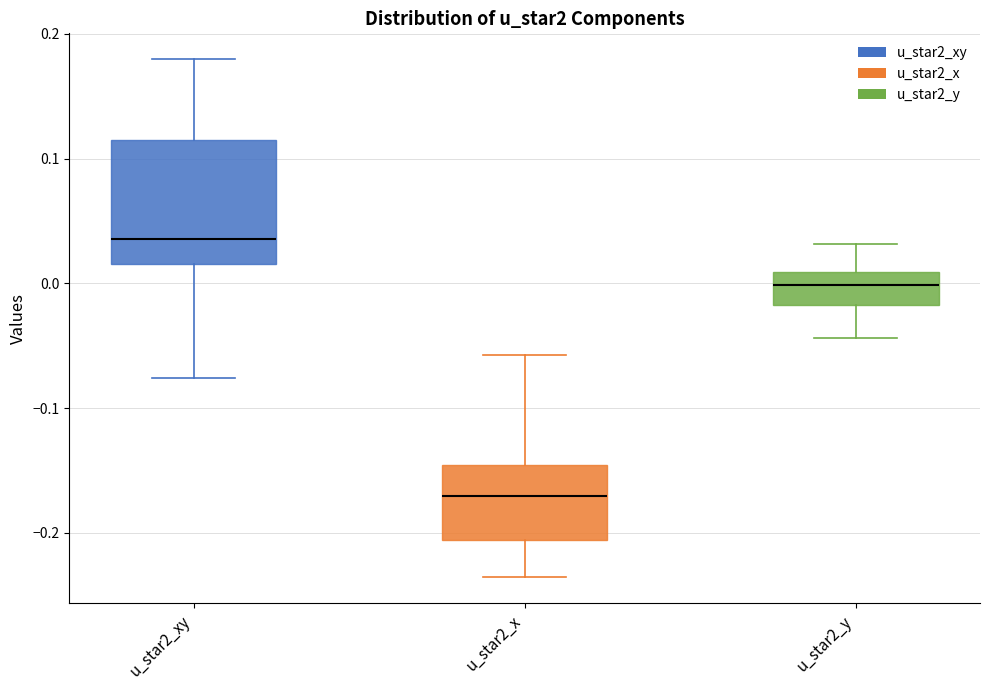

Reading left to right, read every box against the y-axis: the position of its median line, the range the box covers, and the ends of its whiskers. The values are not printed on the chart, so give them approximately, as read against the axis.

u_star2_xy: median 0.04, box 0.02 to 0.11, whiskers -0.08 to 0.18
u_star2_x: median -0.17, box -0.21 to -0.15, whiskers -0.24 to -0.06
u_star2_y: median 0.00, box -0.02 to 0.01, whiskers -0.04 to 0.03